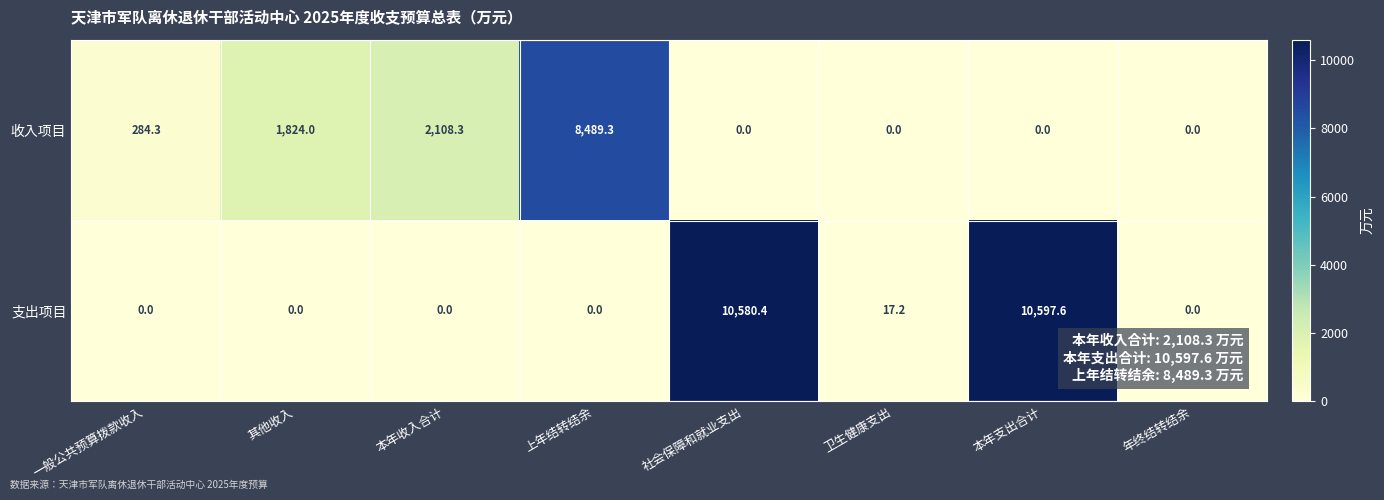

Rank the series at 本年支出合计 from lowest to highest value.

收入项目, 支出项目